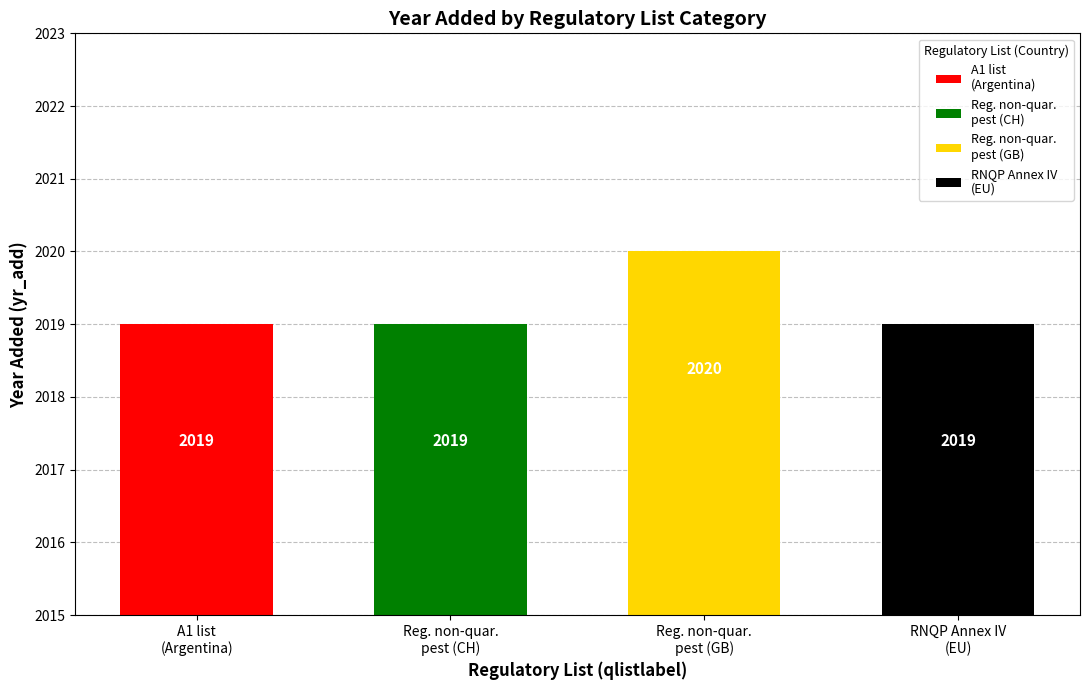

Reading left to right, list all the values displayed in this chart.

A1 list=2019	Regulated non-quarantine pest=2019	Regulated non-quarantine pest=2020	RNQP (Annex IV)=2019